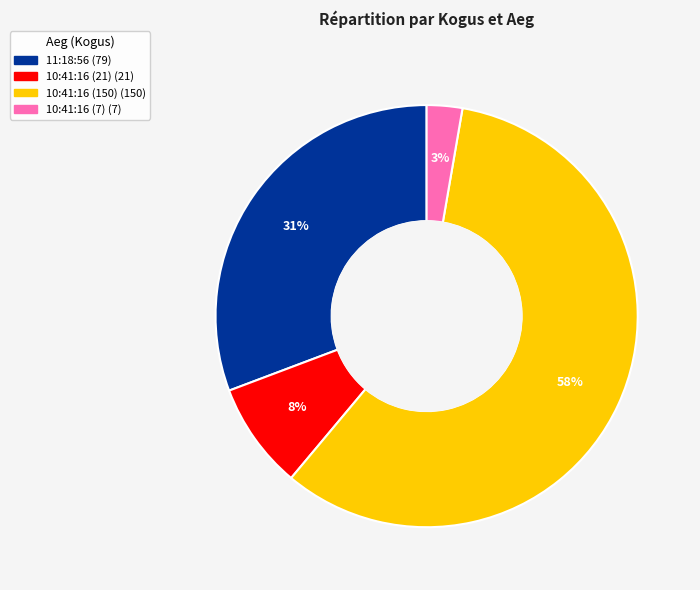

What is the ratio of the value at 10:41:16 (21) to the value at 10:41:16 (150)?

0.1